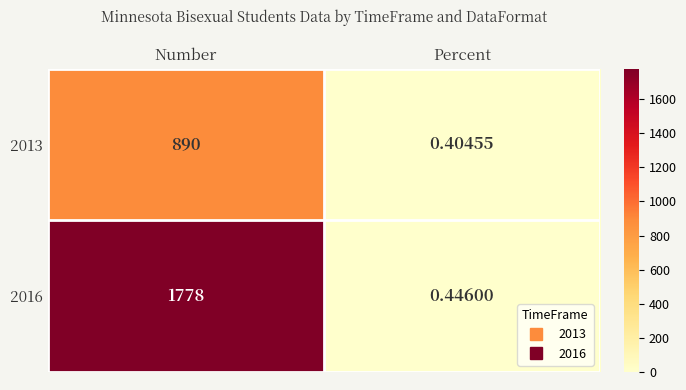

Where is 2016 nearest to the value 889?

Percent